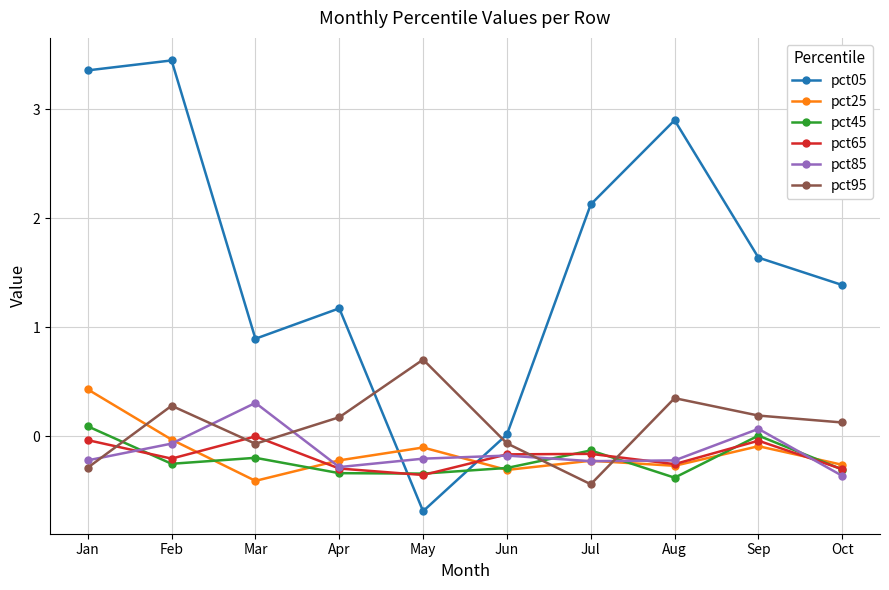

List the series in order of their peak value, lowest first.

pct65, pct45, pct85, pct25, pct95, pct05